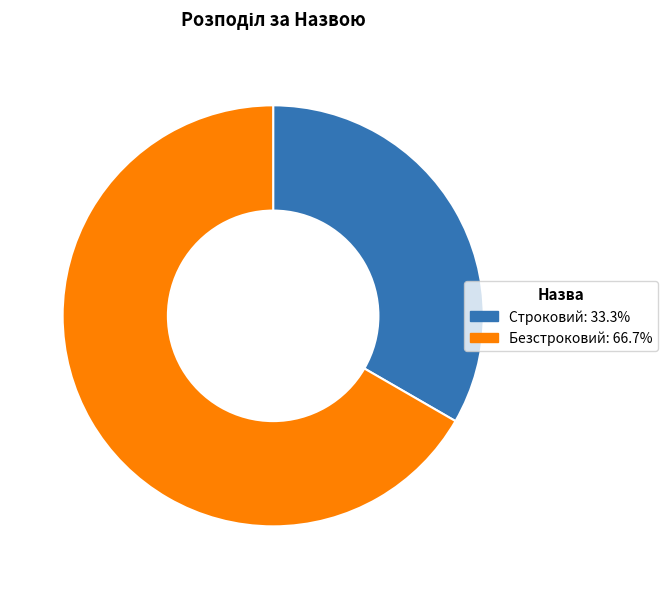

How many slices are in this pie chart?

2